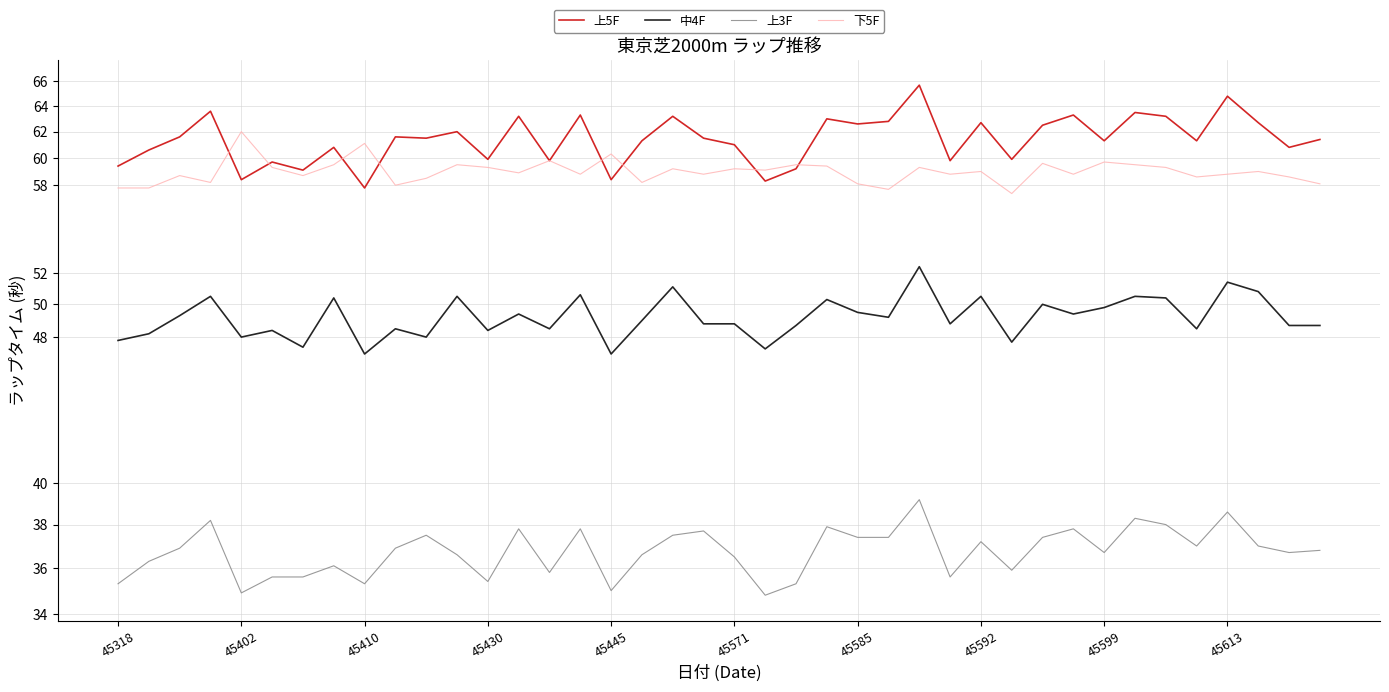

True or false: 上5F and 中4F intersect in this chart.

False